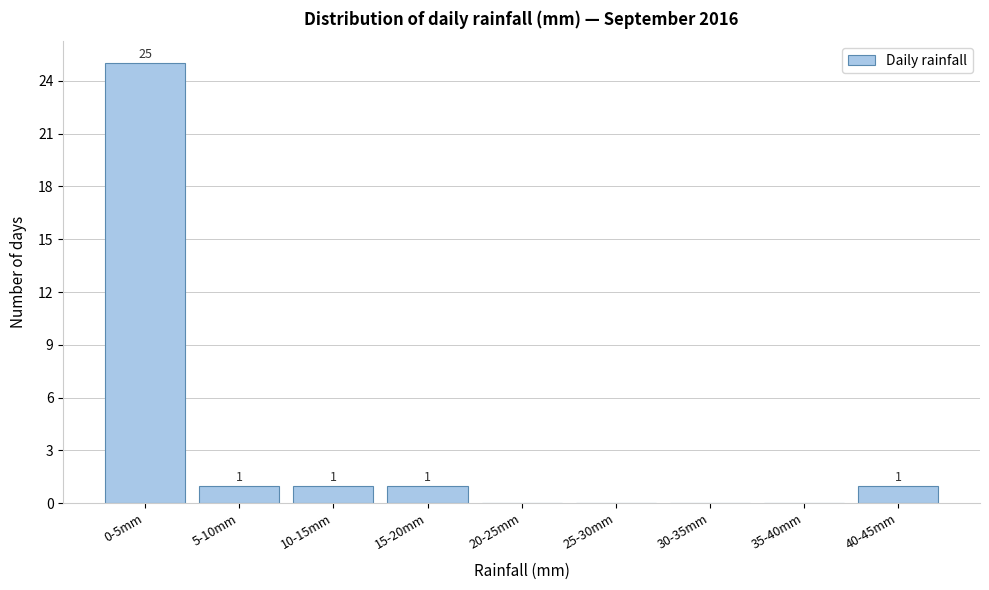

Reading right to left, what are all the values shown in this chart?

40-45mm=1	35-40mm=0	30-35mm=0	25-30mm=0	20-25mm=0	15-20mm=1	10-15mm=1	5-10mm=1	0-5mm=25